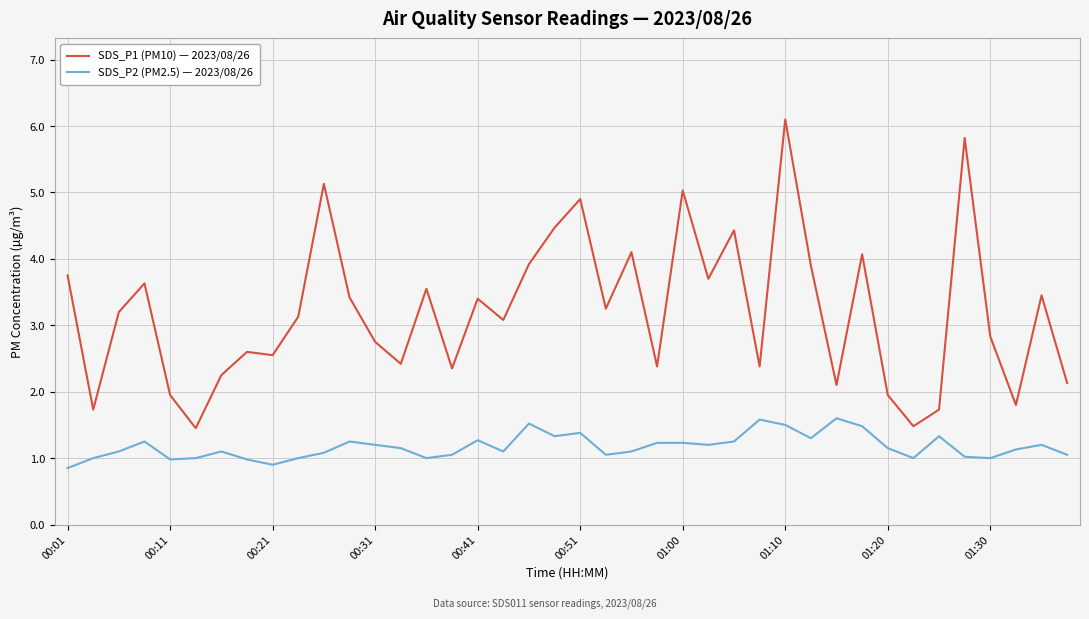

Is this an area chart (filled region under the line)?

No